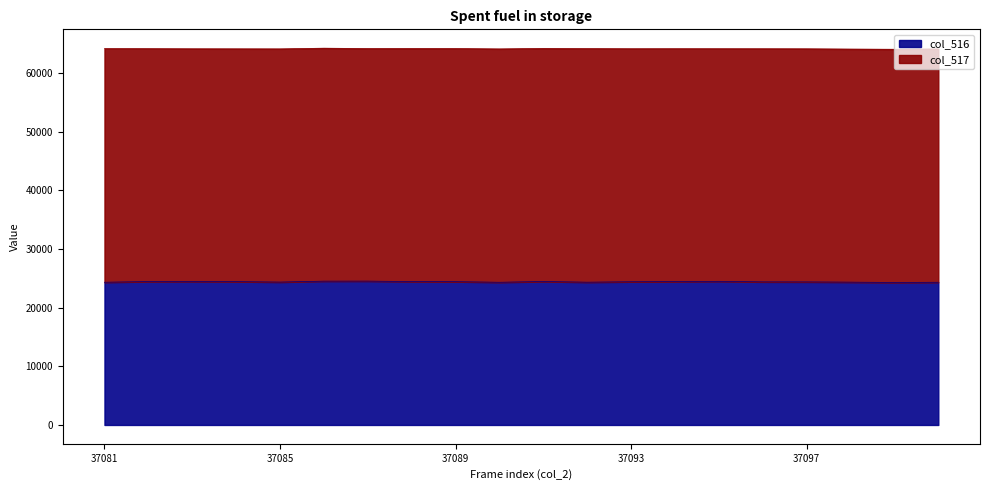

How many distinct data groups are displayed?

6